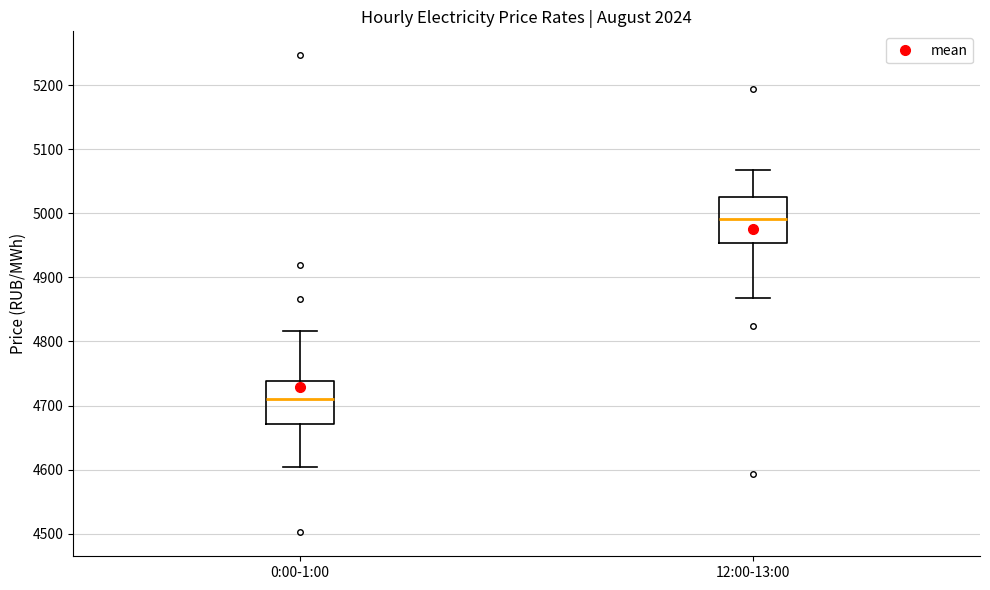

Where is the lower edge of the box for 12:00-13:00 on the y-axis? The values are not printed on the chart, so give them approximately, as read against the axis.

4950